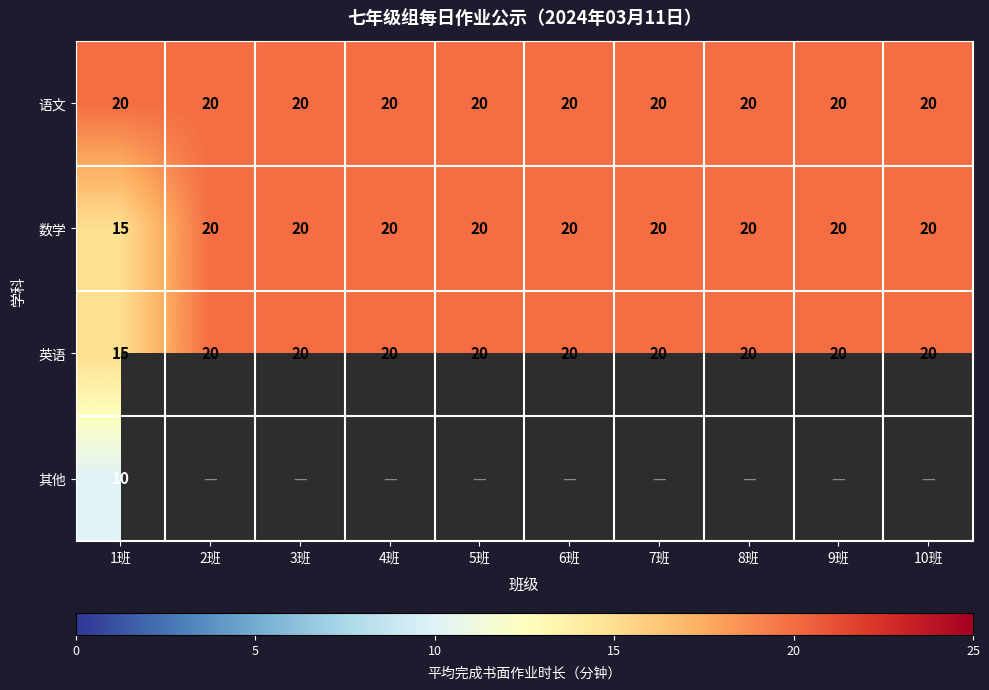

At how many categories does at least one series exceed 11?

10